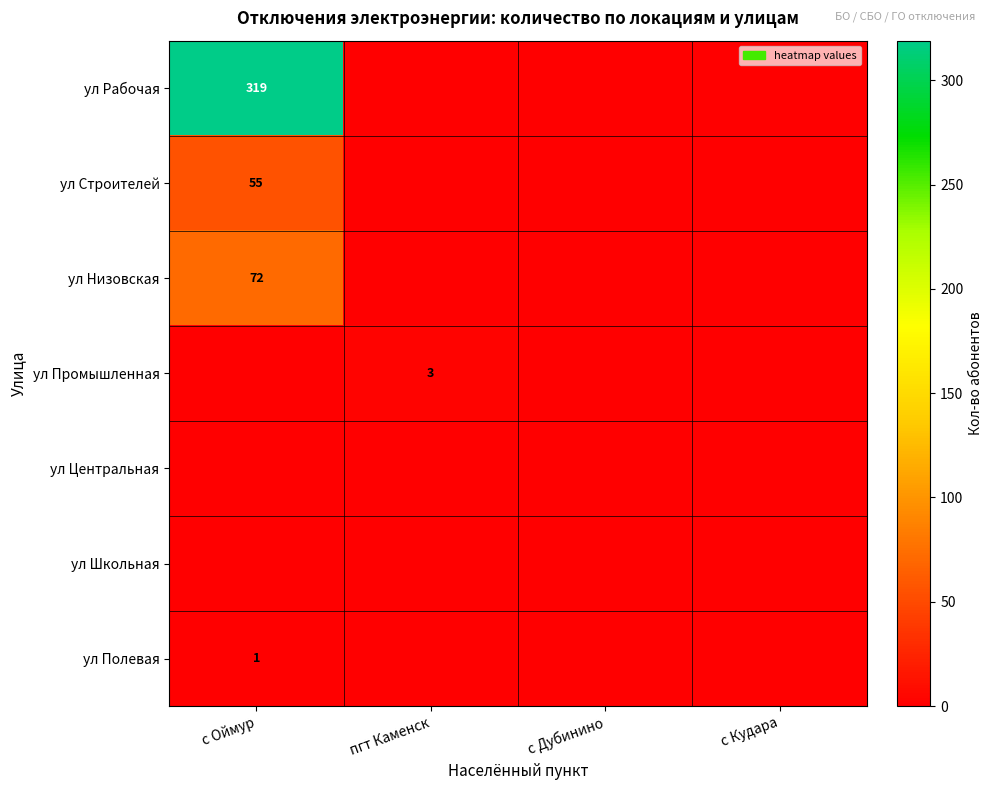

Between с Дубинино and пгт Каменск, which is larger?

с Дубинино